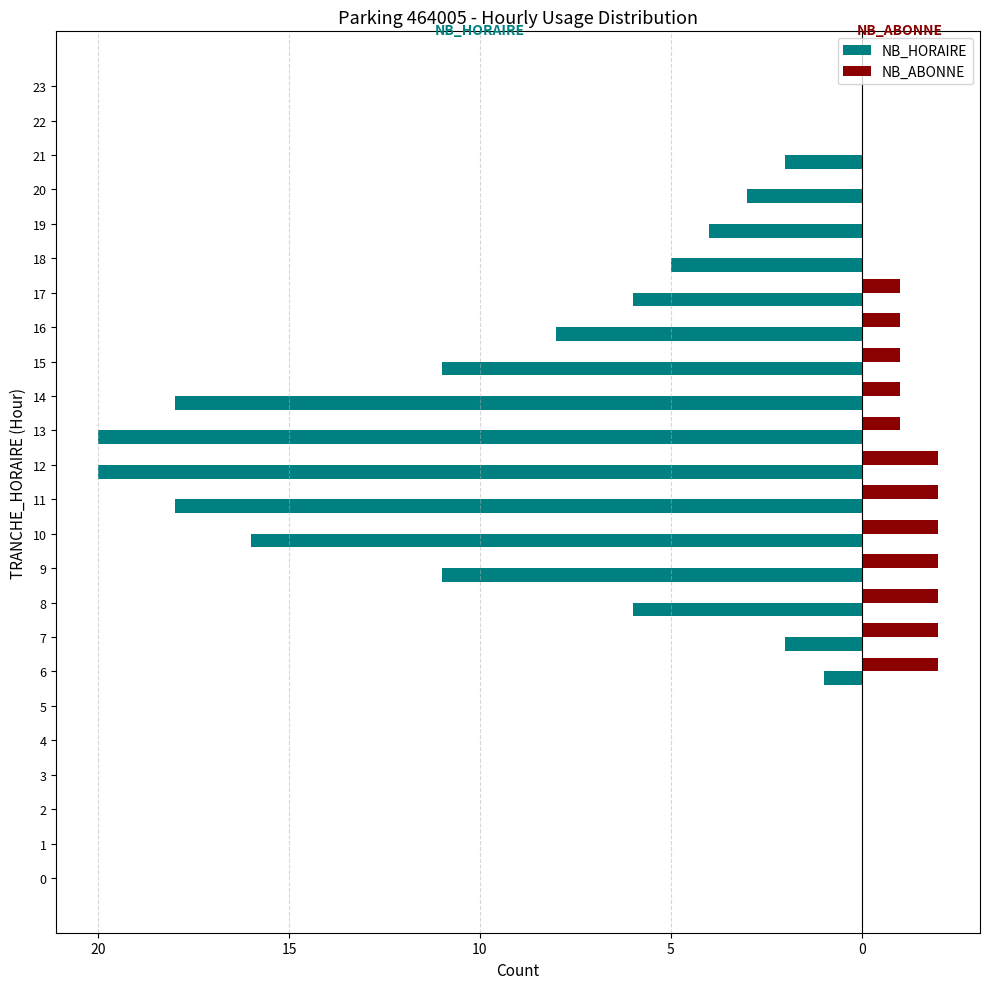

At which category does the chart reach its minimum across all series?

12